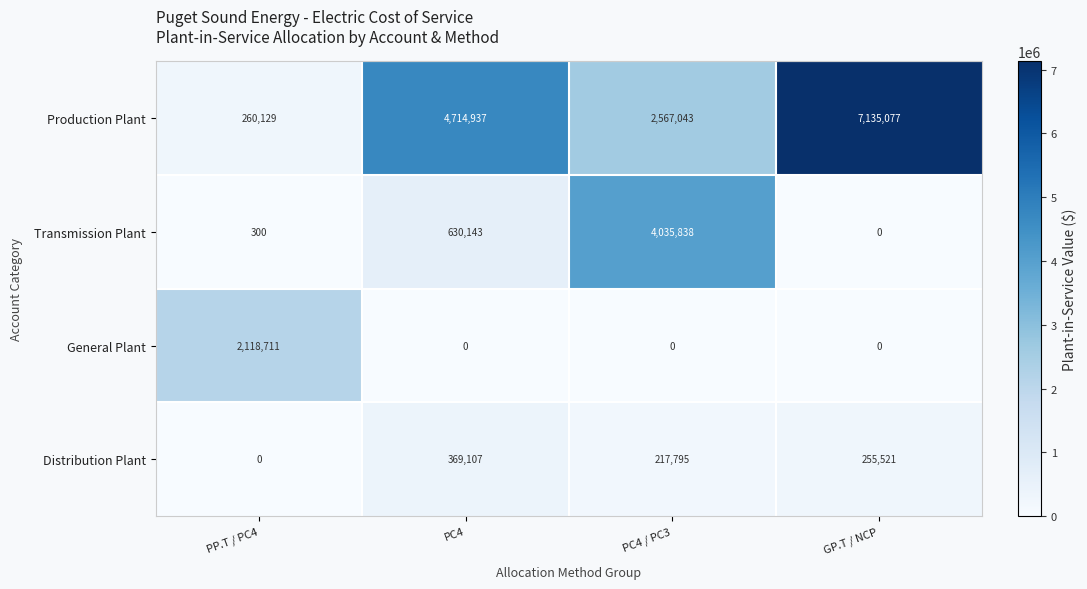

What is the sum of the Distribution Plant values at PP.T / PC4 and PC4 / PC3?

217795